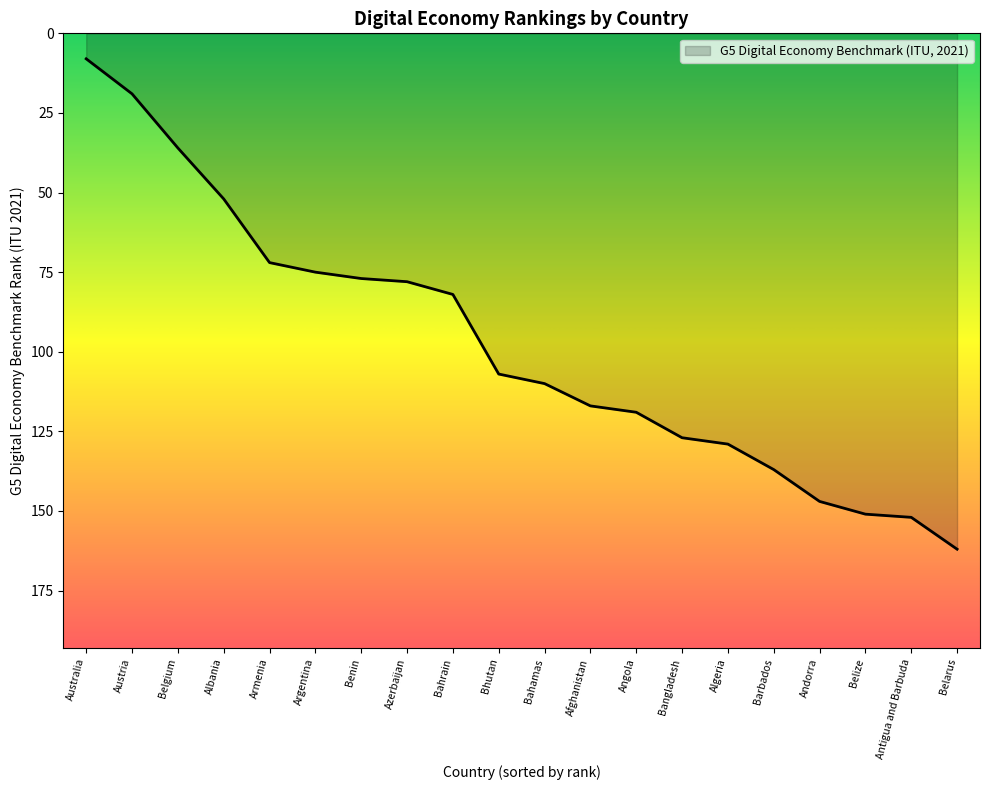

At which category does the chart reach its peak across all series?

Belarus